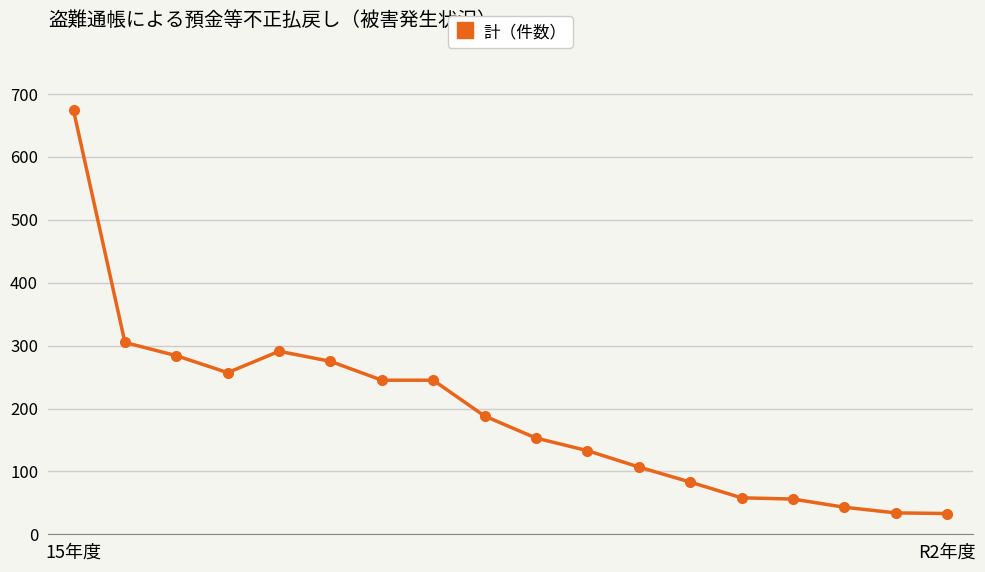

What is the value of the 18th point from the left?

33